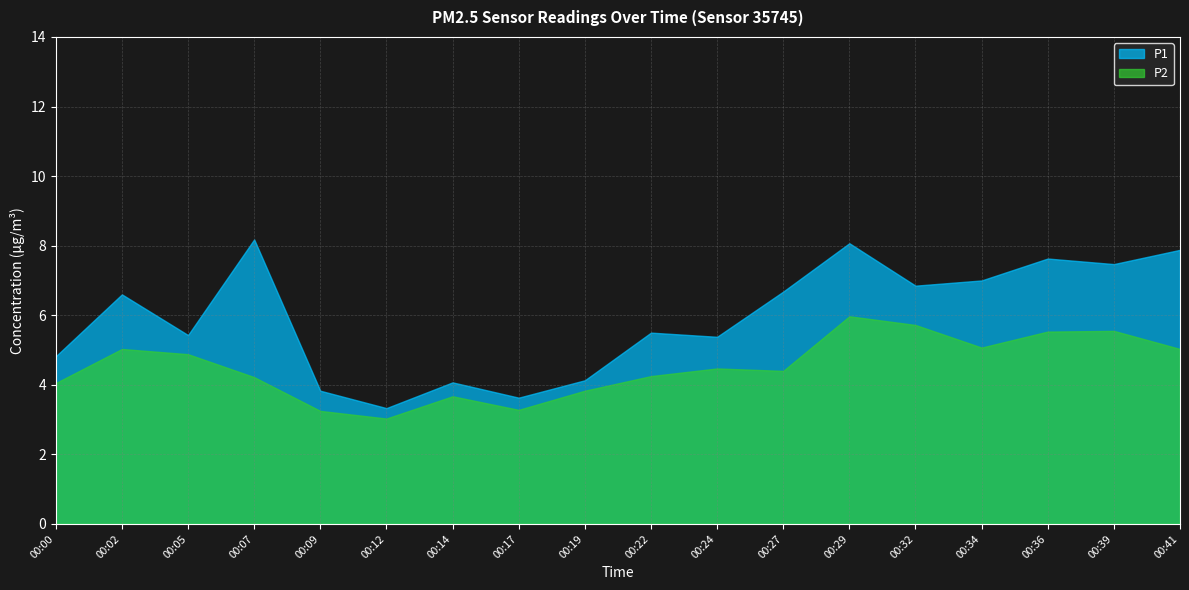

What is the sum of all P2 values?

81.2